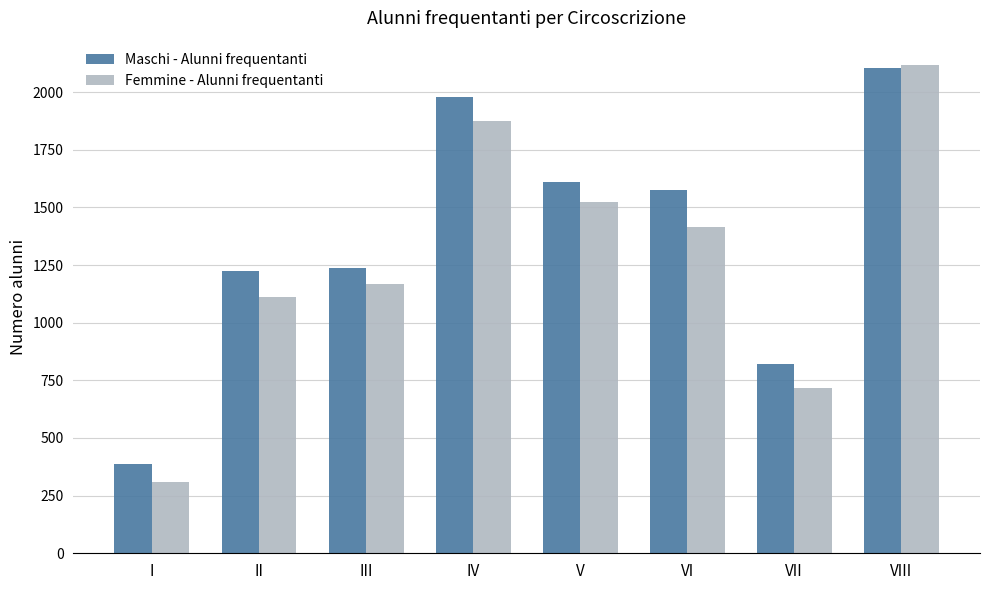

At I, list the series in order from smallest to largest.

Femmine - Alunni frequentanti, Maschi - Alunni frequentanti